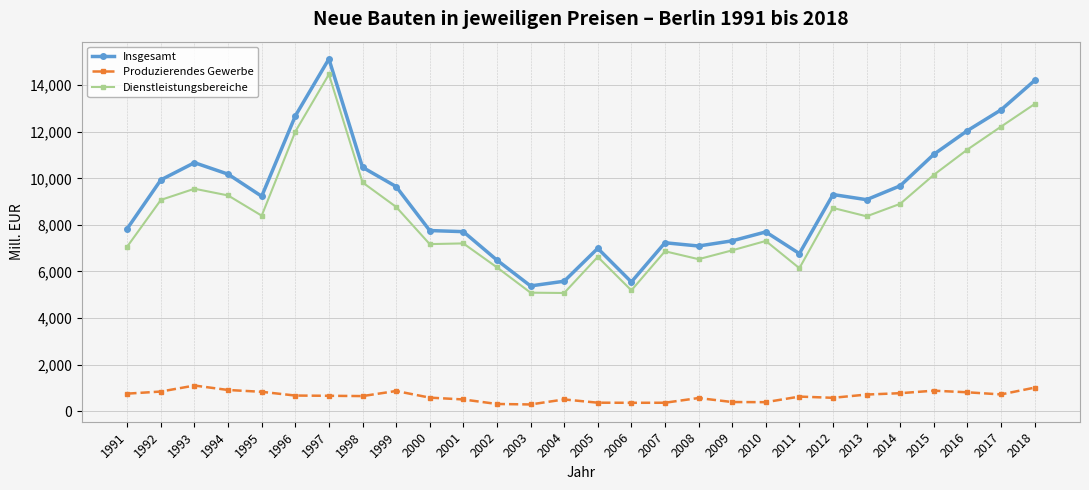

Which category has the highest value across all series?

1997